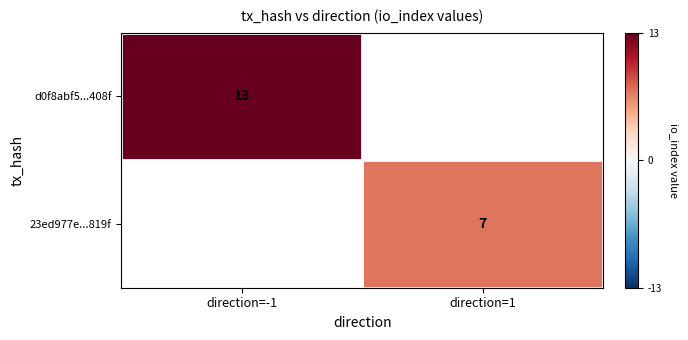

The d0f8abf5...408f series shows 3 at direction=-1. True or false?

False